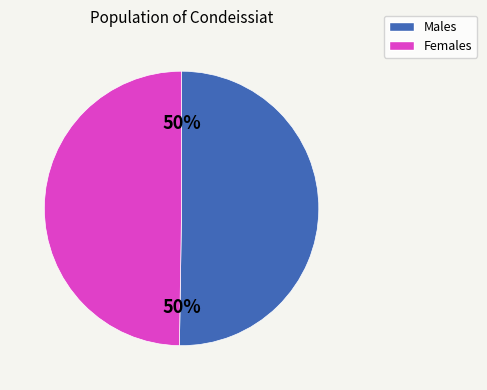

What percentage is the Females slice, to the nearest percent?

50%